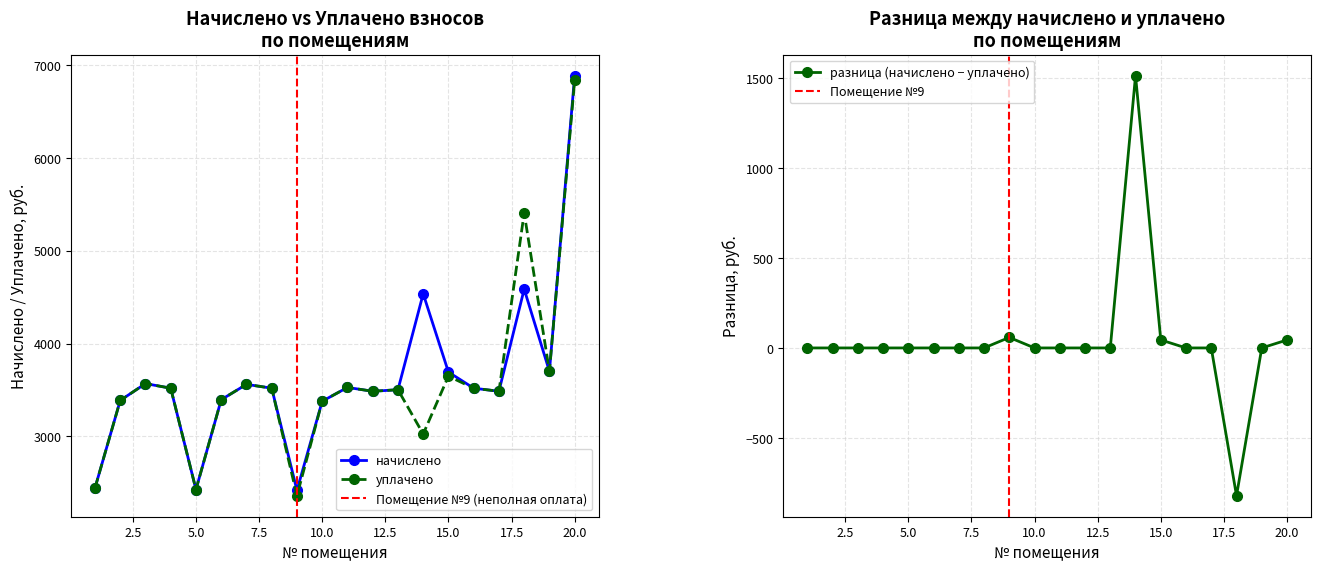

Between 17 and 13, which is larger?

13